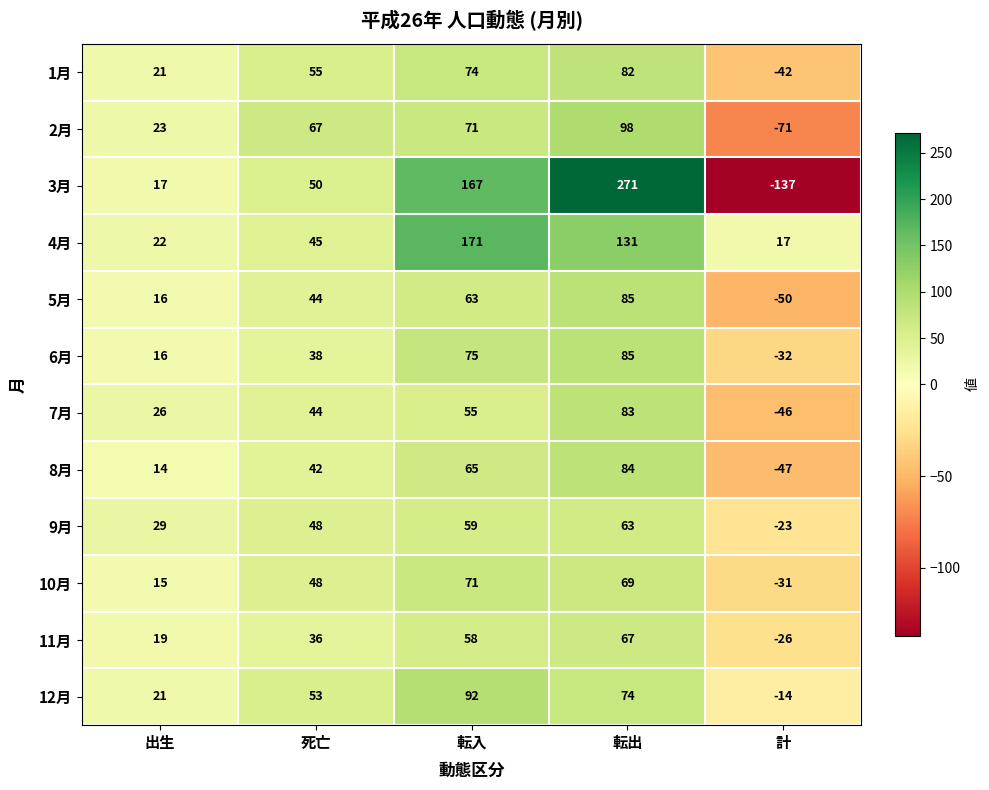

Read the 2月 value at 転入, to the nearest 50.

50